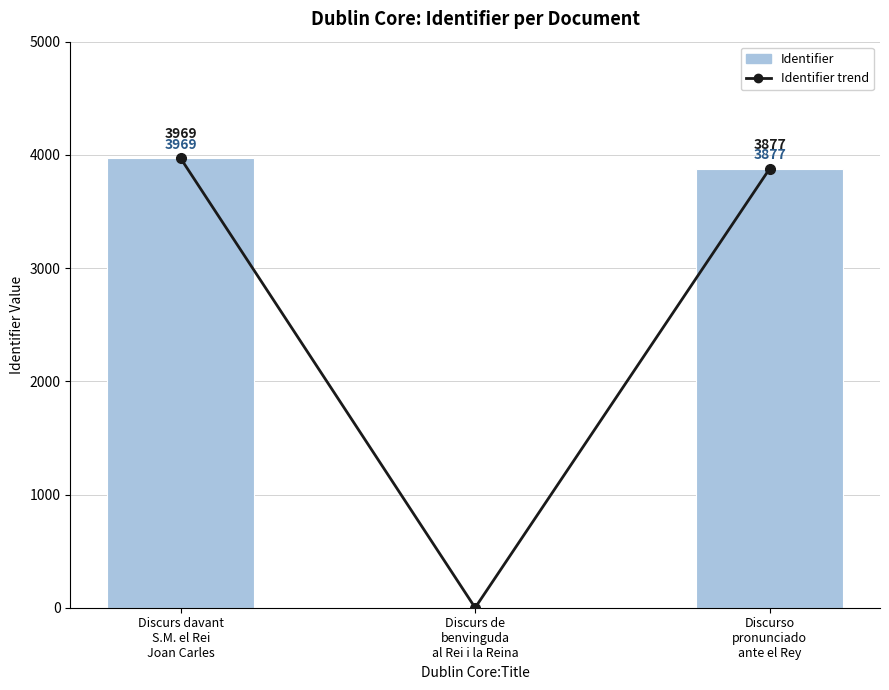

Count the number of categories in the chart.

3